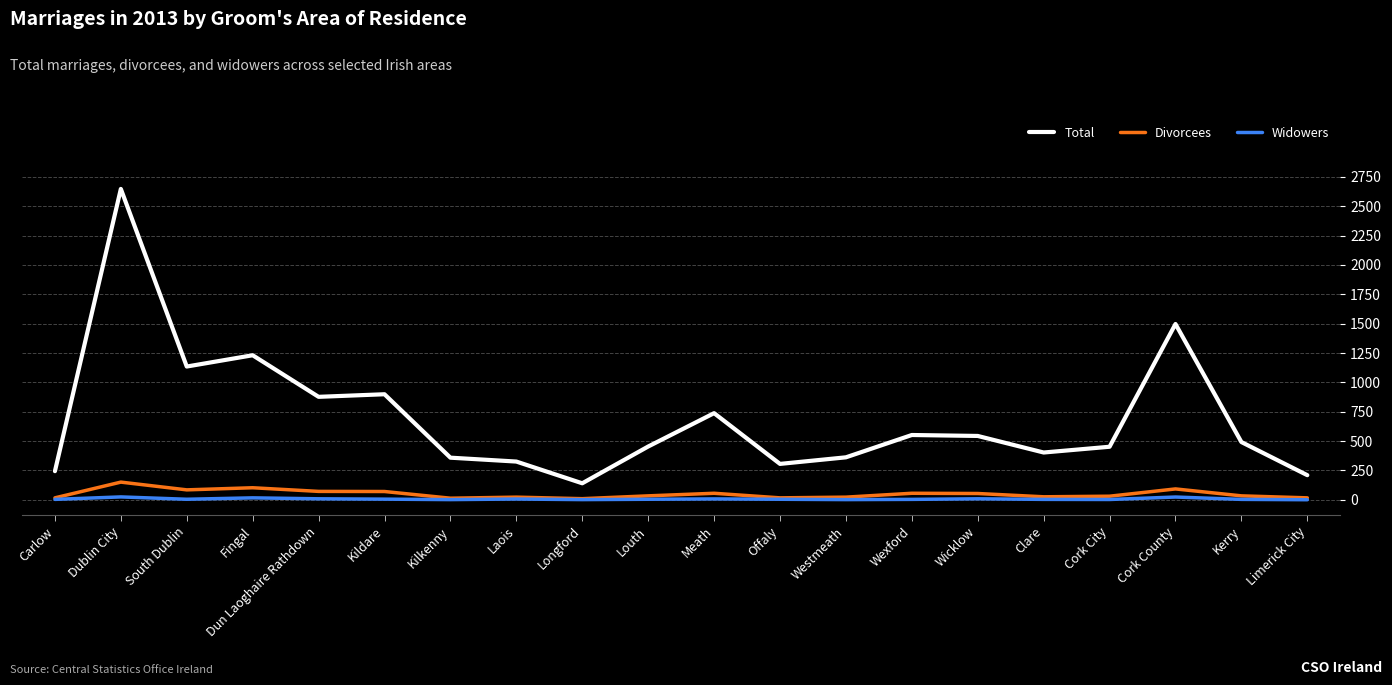

At which label does Total reach its peak?

Dublin City